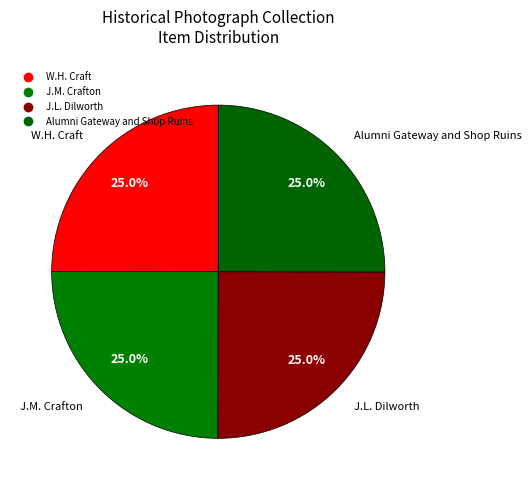

How many segments does this pie chart have?

4